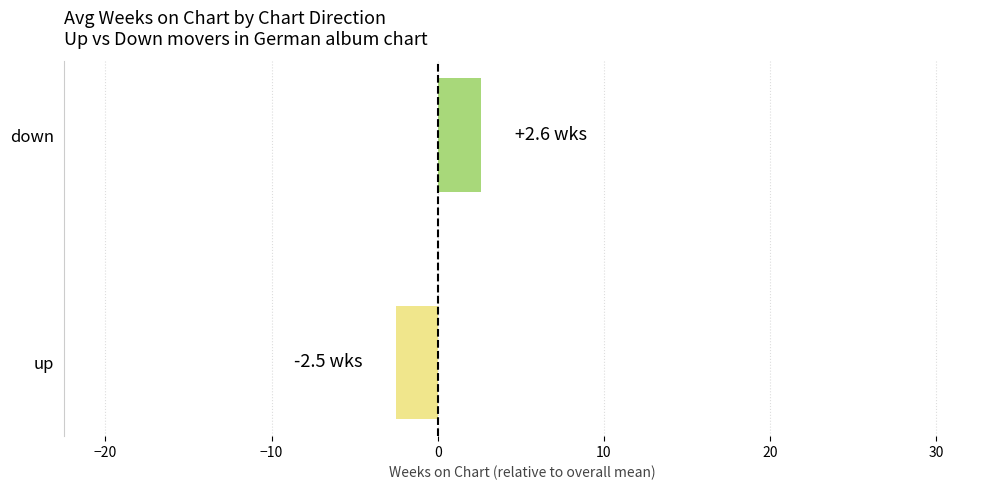

What is the difference between the maximum and minimum values?

5.1